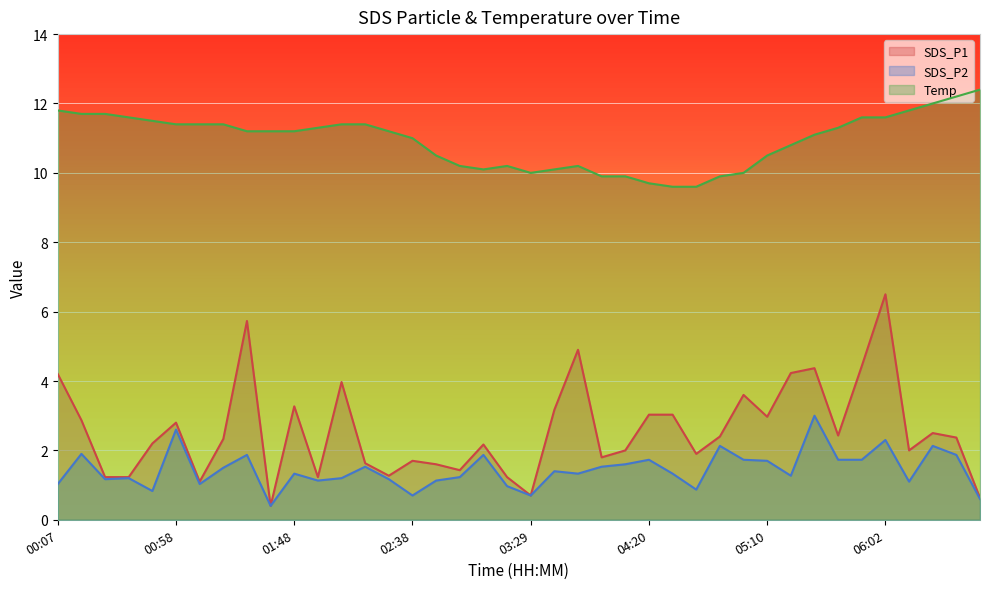

Rank the categories by Temp value from lowest to highest.

04:30, 04:40, 04:20, 04:00, 04:10, 04:50, 03:29, 05:00, 03:09, 03:39, 02:59, 03:19, 03:50, 02:49, 05:10, 05:21, 02:38, 05:31, 01:28, 01:38, 01:48, 02:28, 01:58, 05:41, 00:58, 01:08, 01:18, 02:08, 02:18, 00:47, 00:37, 05:51, 06:02, 00:17, 00:27, 00:07, 06:13, 06:23, 06:34, 06:44